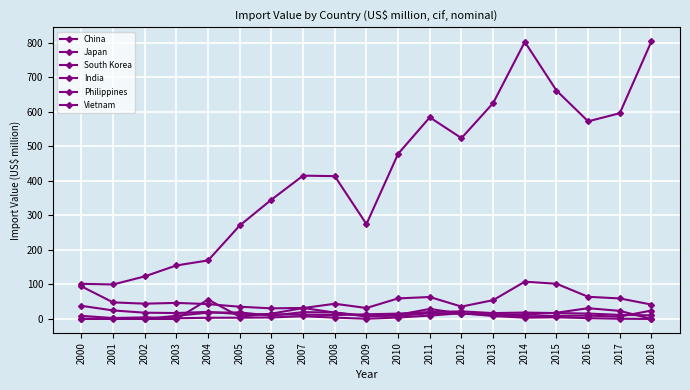

The value of Vietnam at 2007 is 19.9. True or false?

True